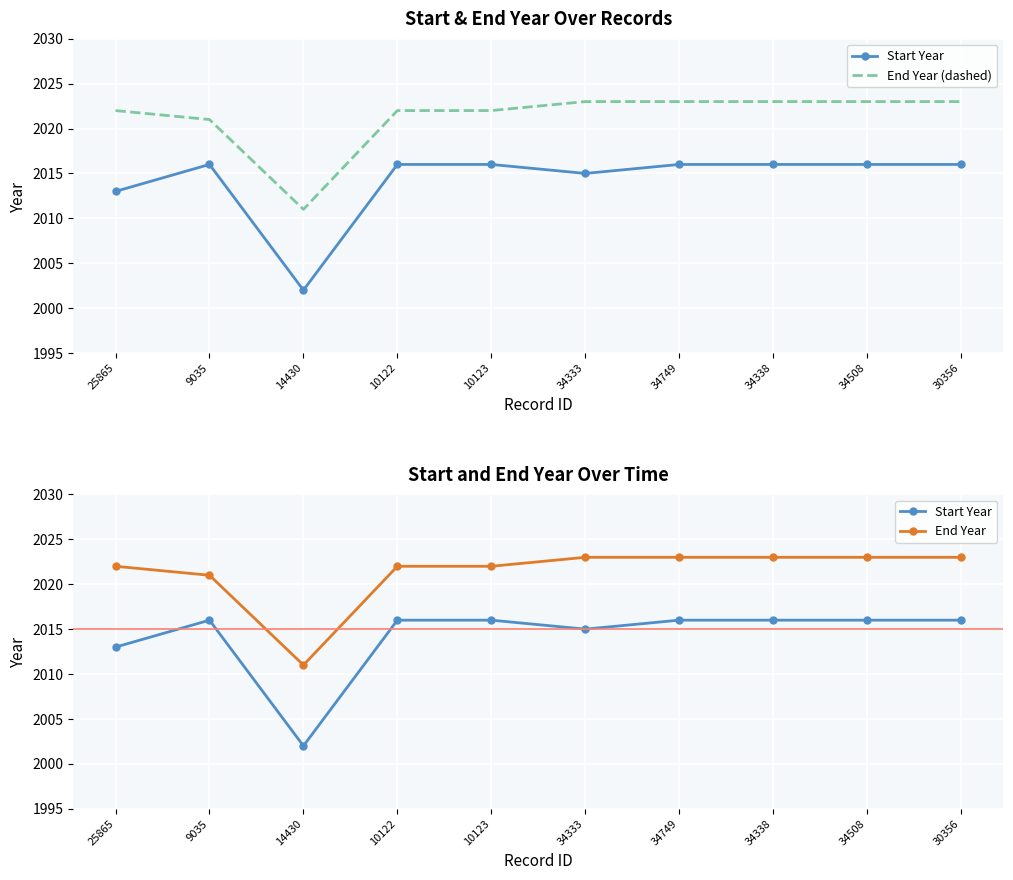

What is the difference between the highest and lowest values at 34338?

7